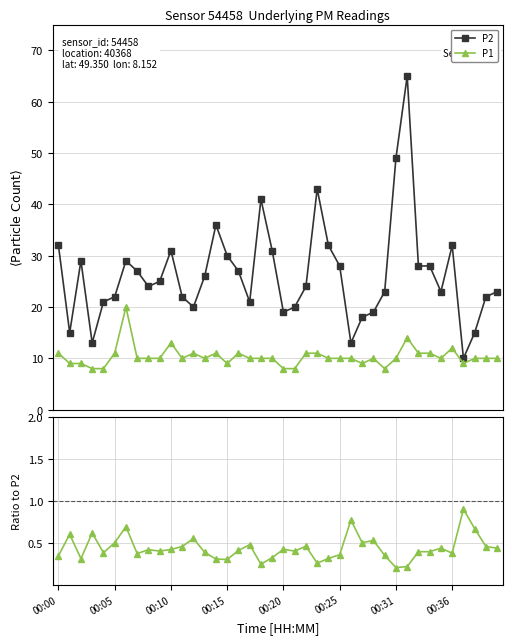

How many lines are shown in the chart?

3